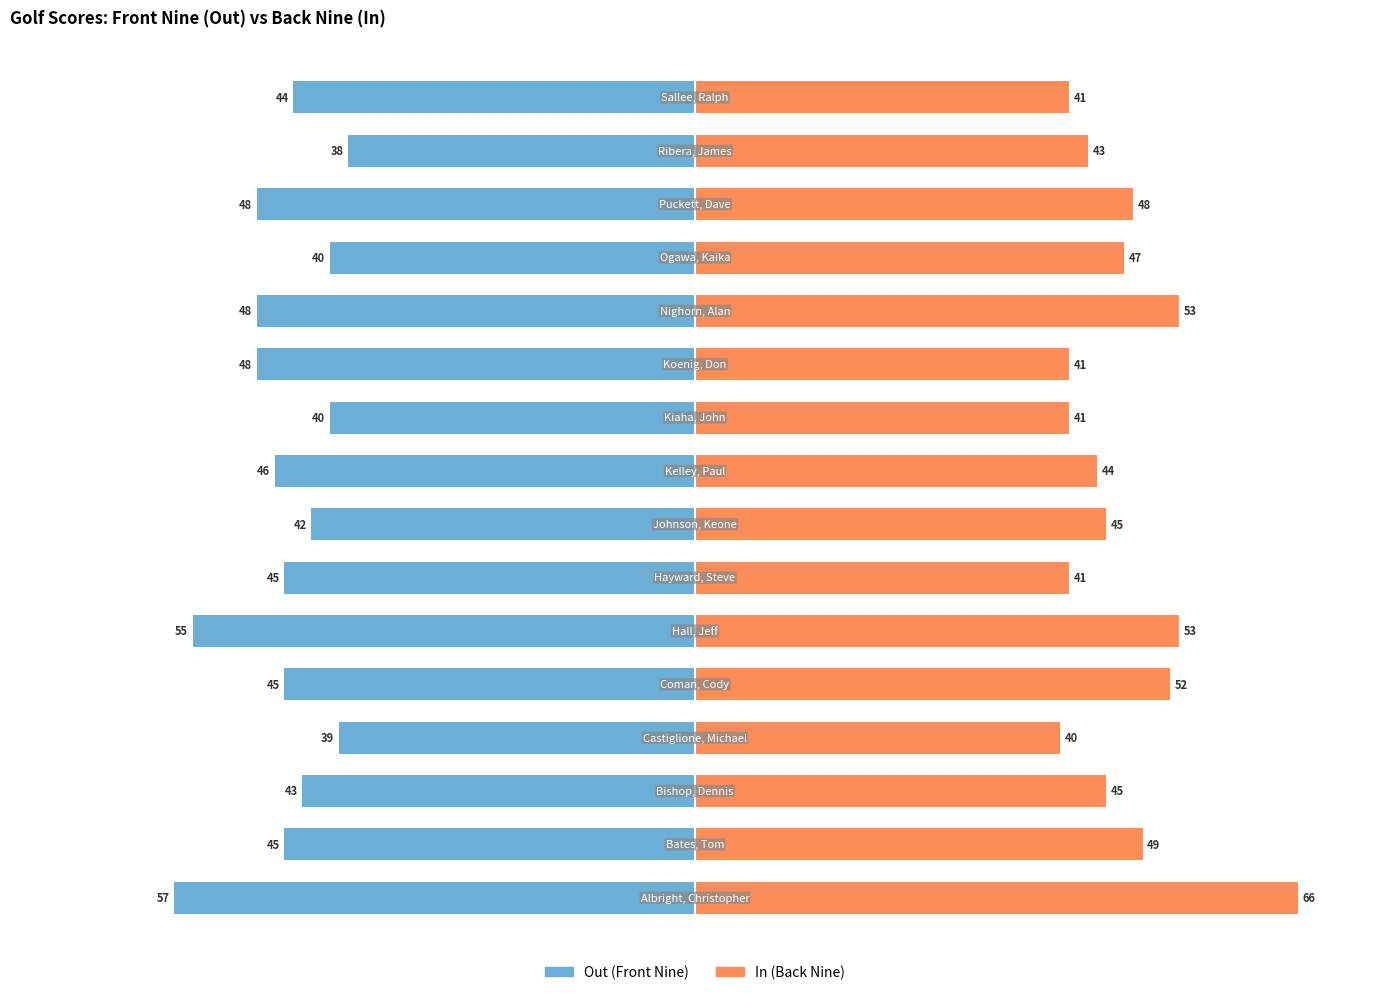

Count the number of categories in the chart.

16